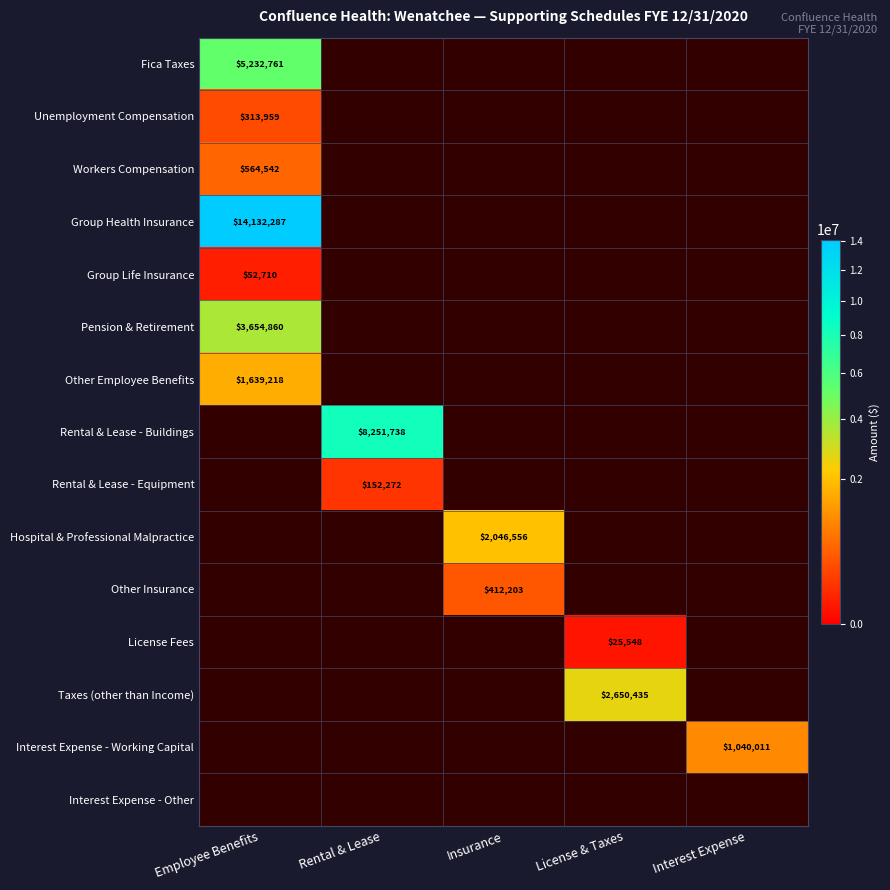

At how many categories does at least one series exceed 1507884?

4